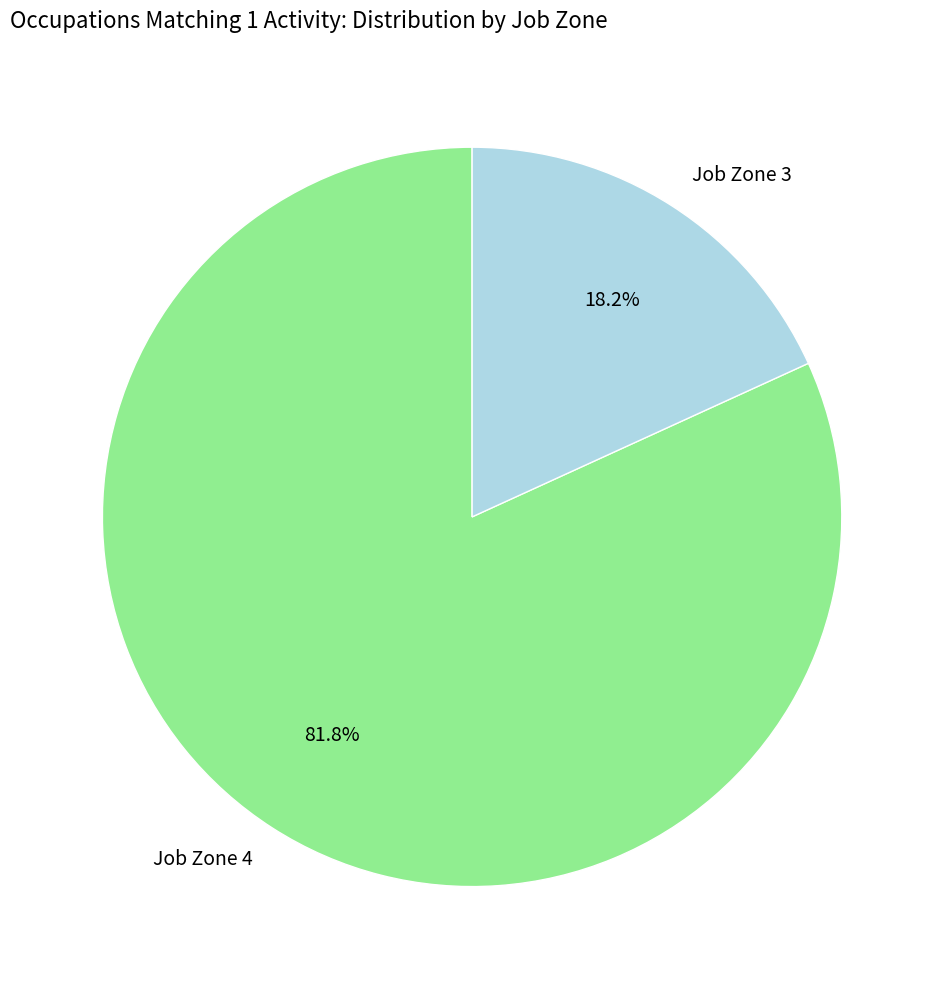

What portion of the pie excludes Job Zone 3?

81.8%